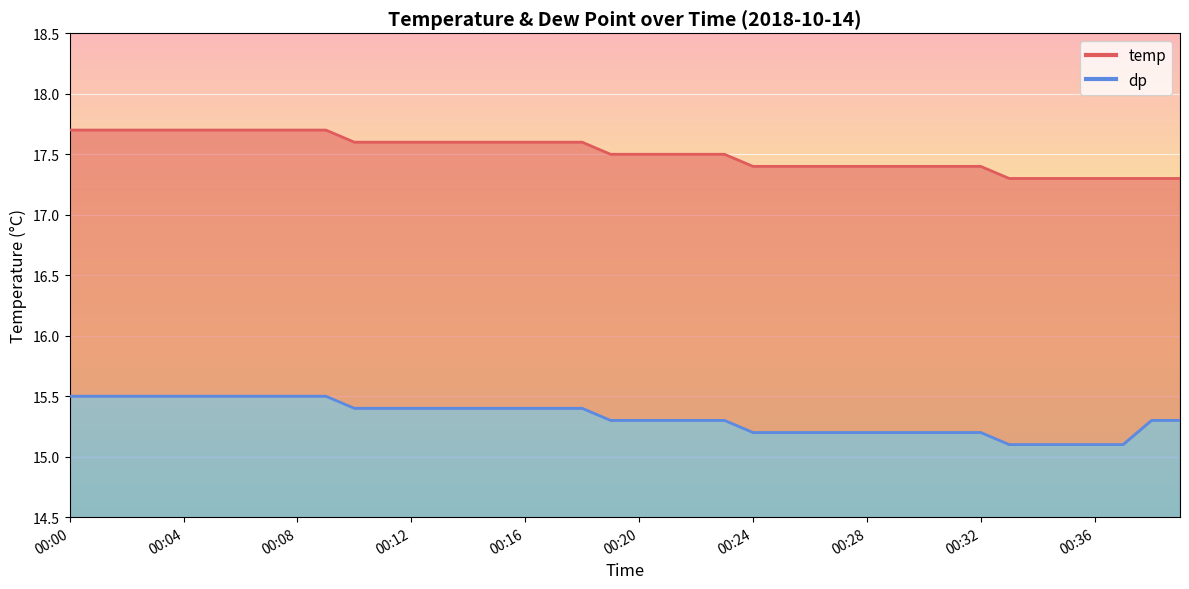

Which series has the widest spread of values?

dp